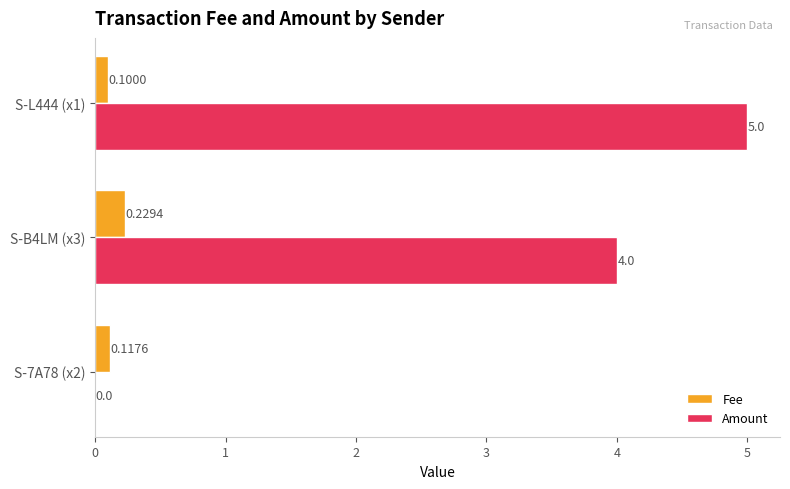

Between S-7A78 (x2) and S-B4LM (x3), which series saw the biggest shift?

Amount